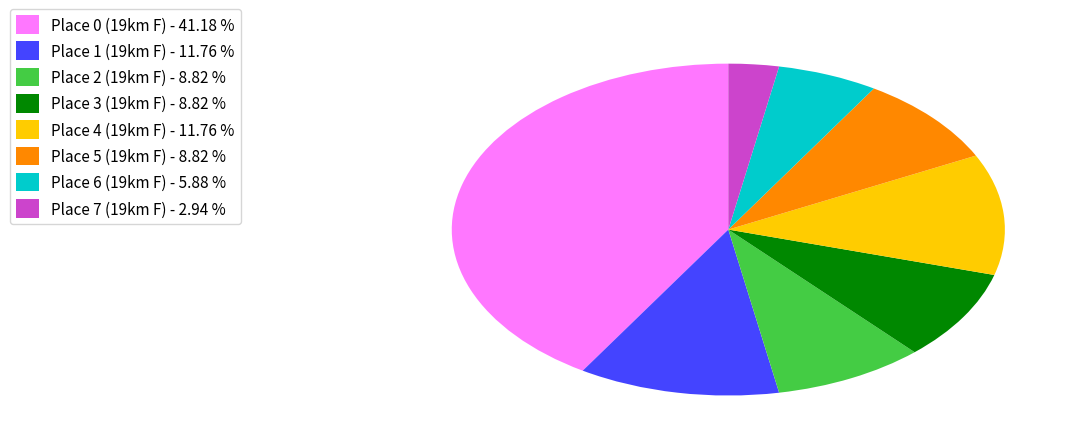

Count the number of slices in the pie.

8